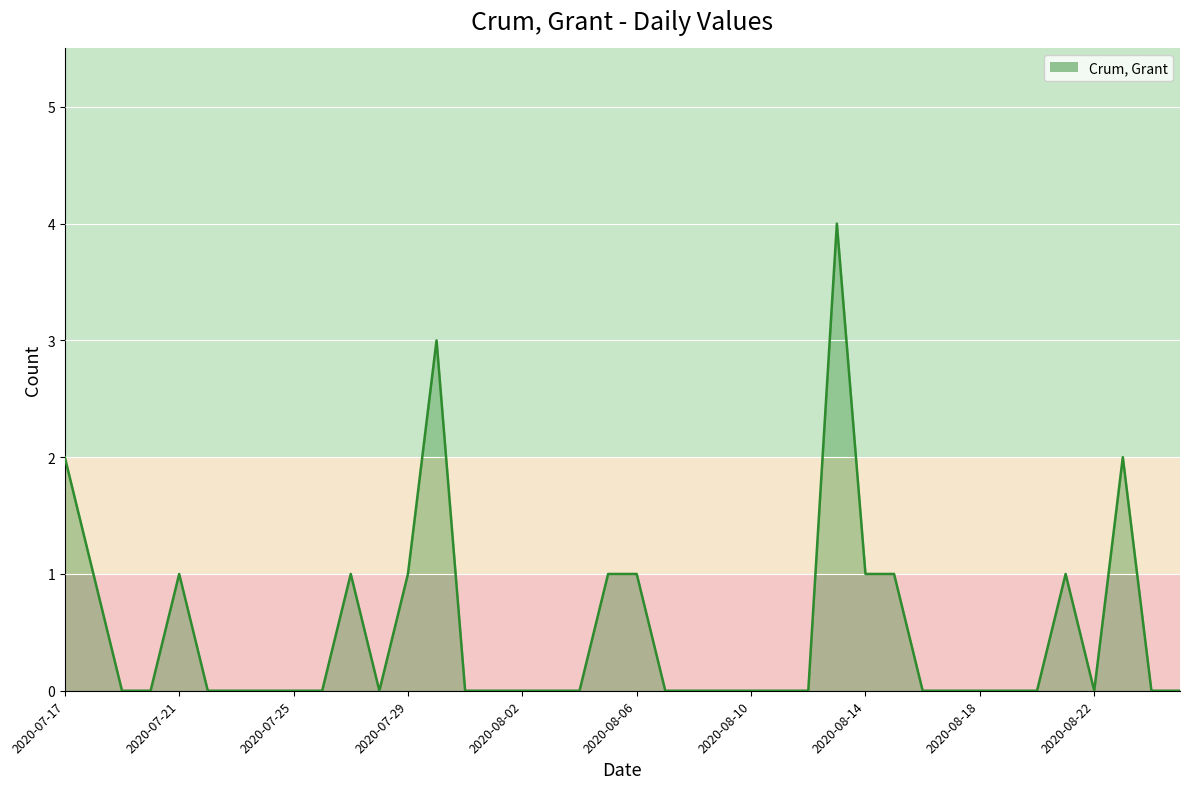

What is the greatest value displayed?

4